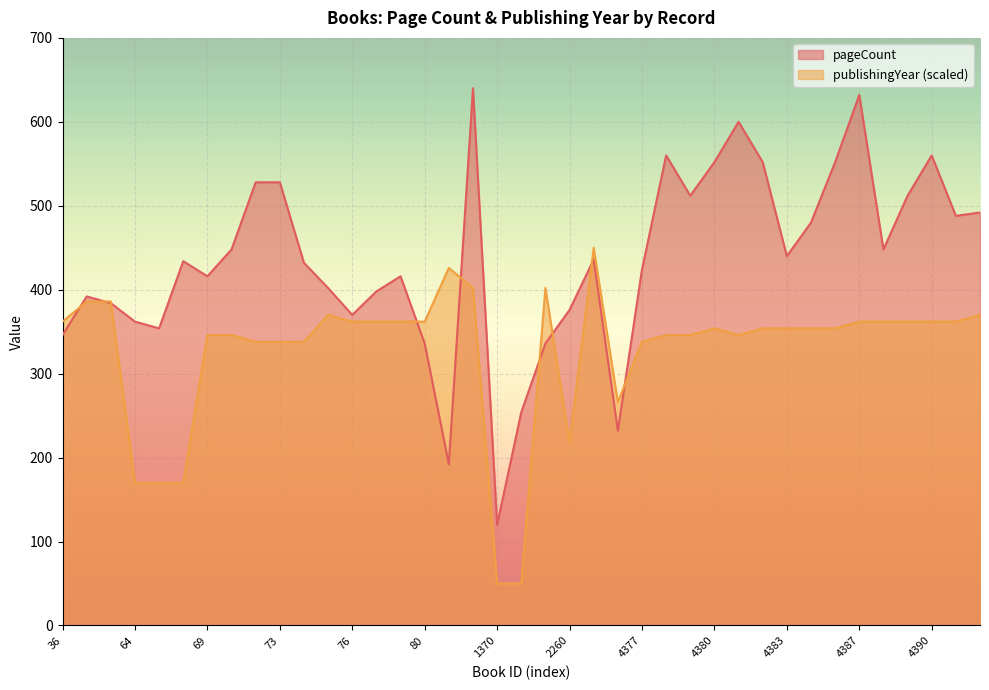

Between 1173 and 4388, which is larger?

1173